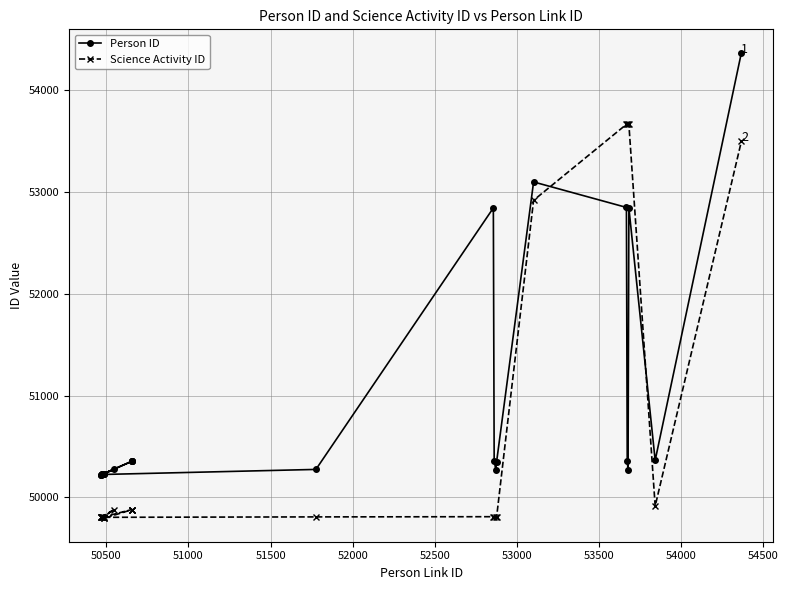

Which series ends up on top after the final intersection of Science Activity ID and Person ID?

Person ID